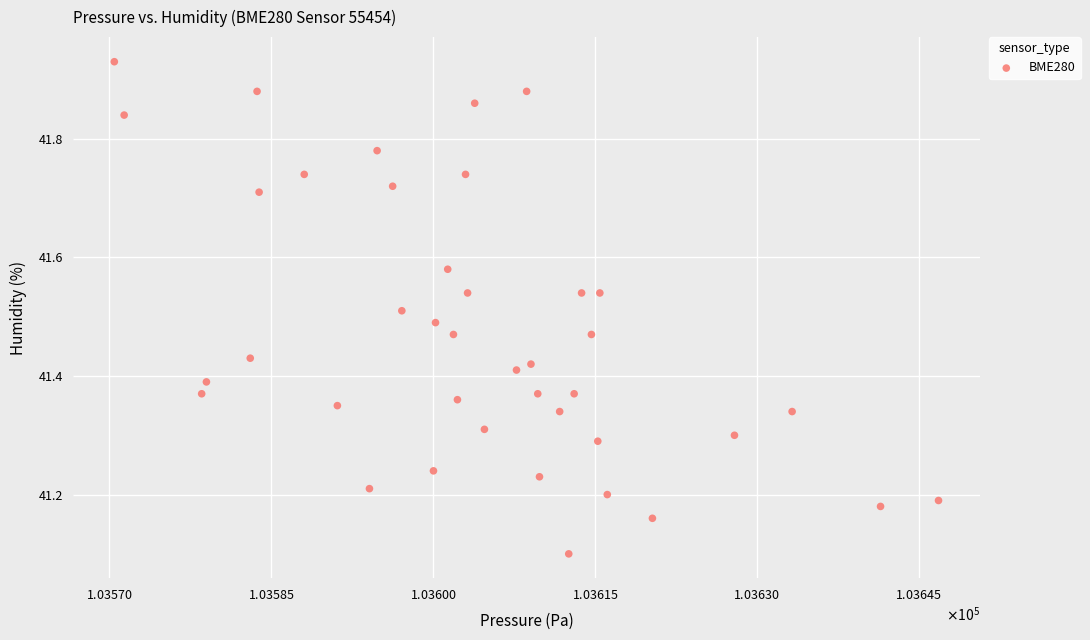

What Y value in the scatter plot is closest to 41?

41.1